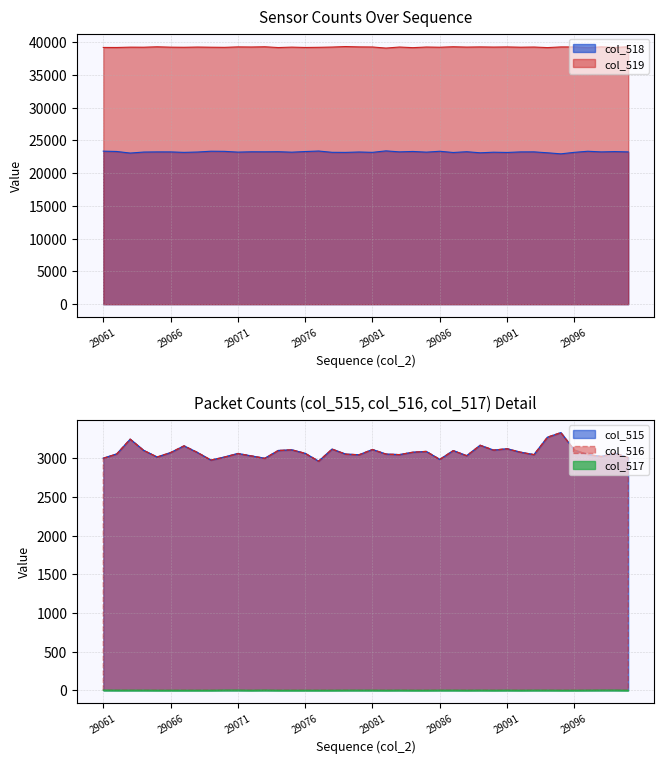

List the series in order of their peak value, highest first.

col_519, col_518, col_515, col_516, col_517